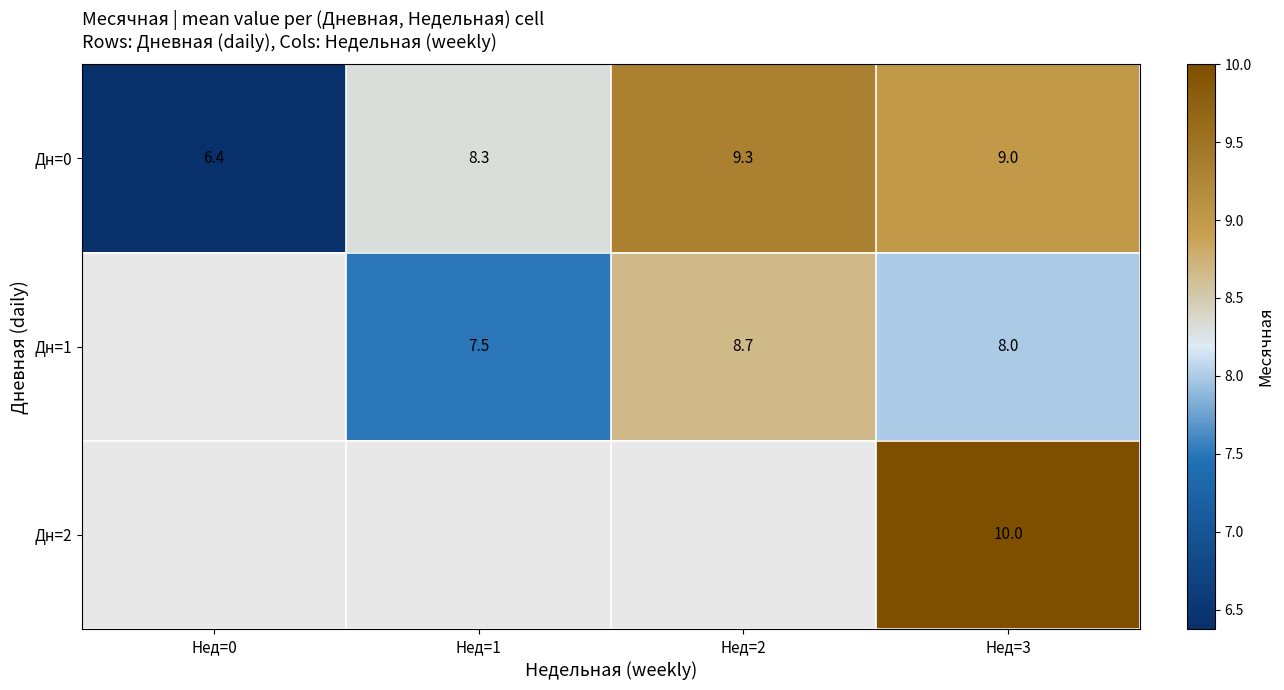

Which label corresponds to the smallest value in the chart?

Нед=0